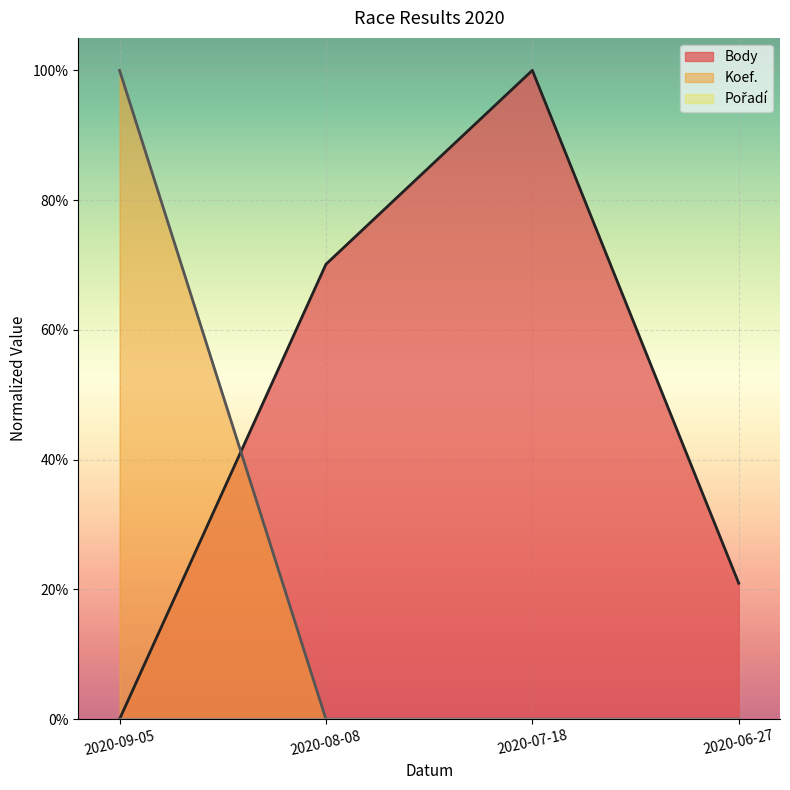

What is the highest value of the Body series?

1.0